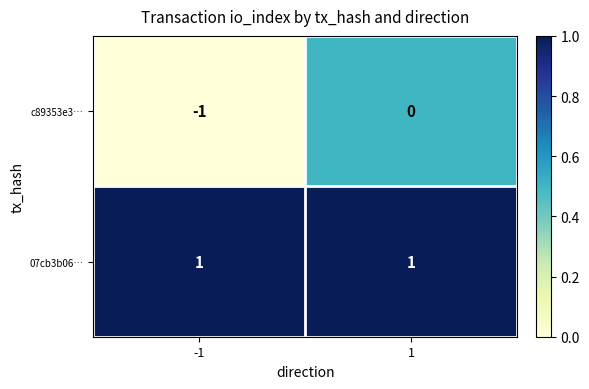

Between -1 and 1, which series saw the biggest shift?

c89353e3…